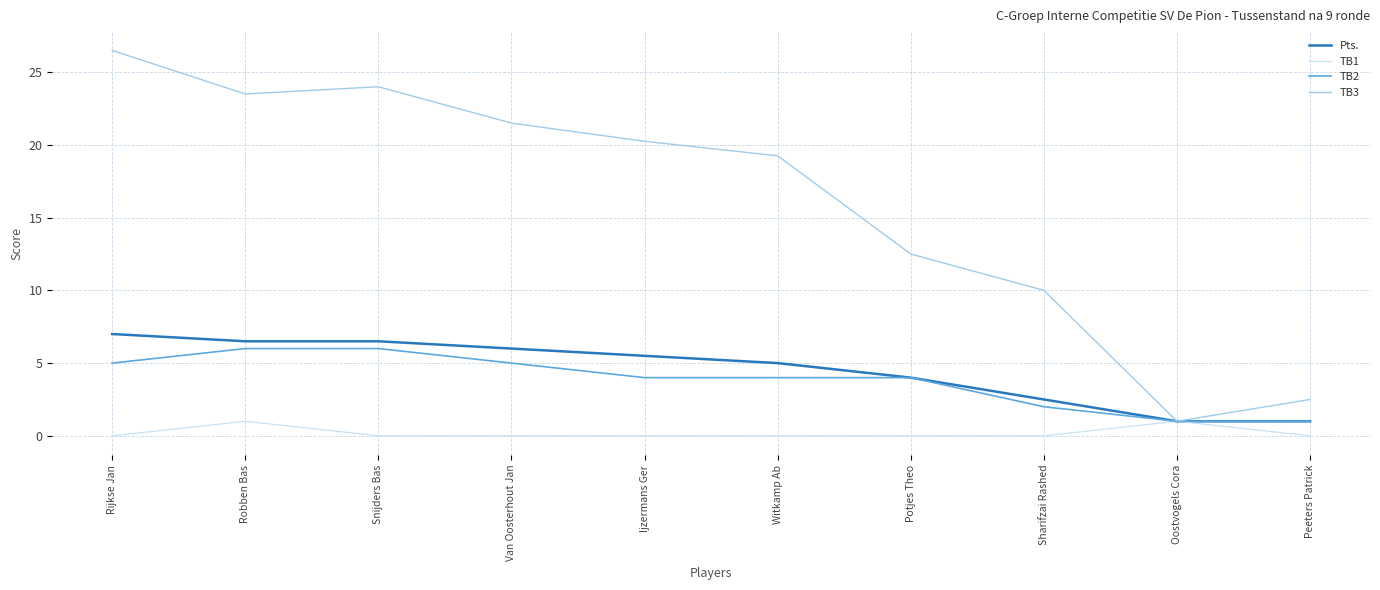

How many interior local valleys does the TB3 series have?

2